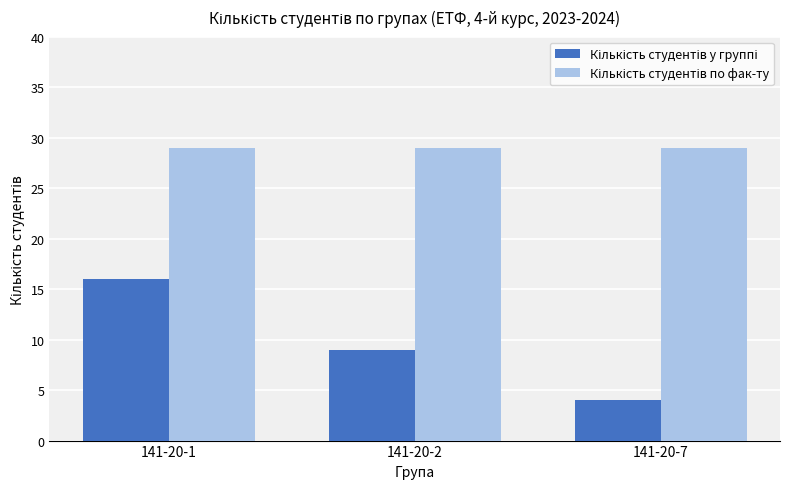

At how many categories does at least one series exceed 12?

3